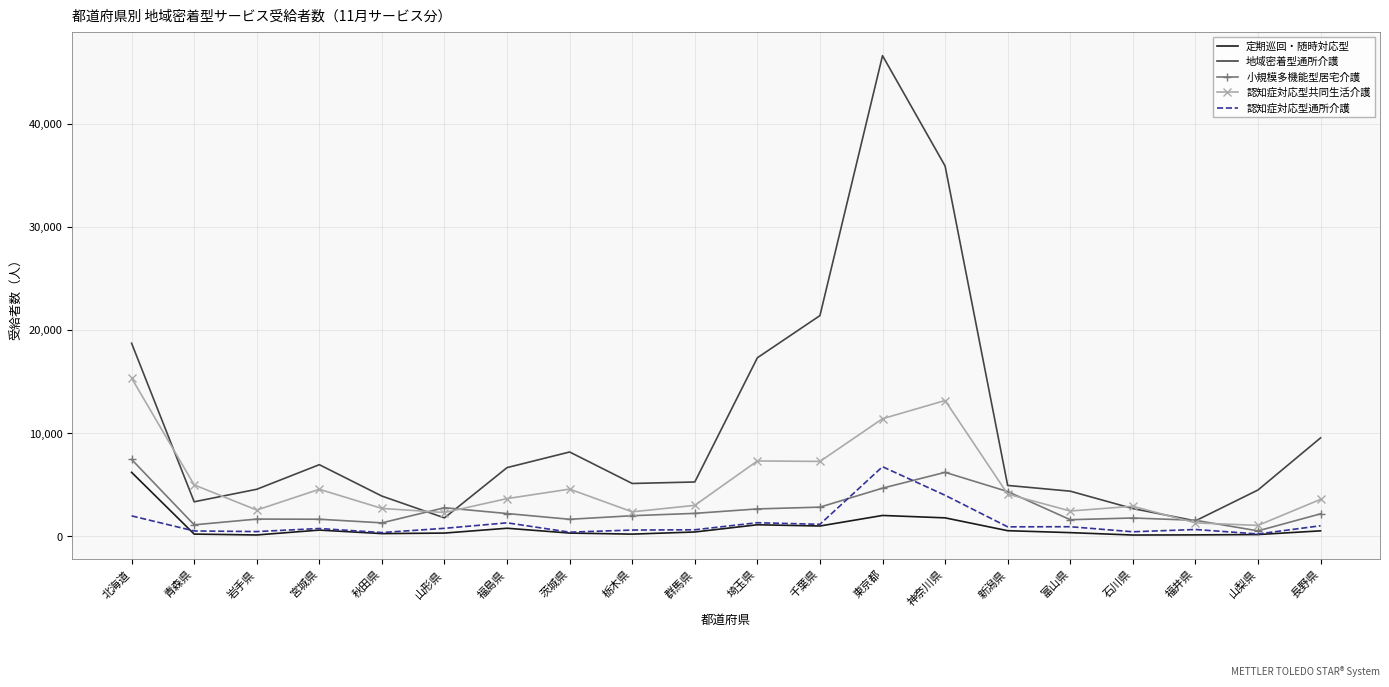

True or false: 地域密着型通所介護 has a value of 8177 at 茨城県.

True